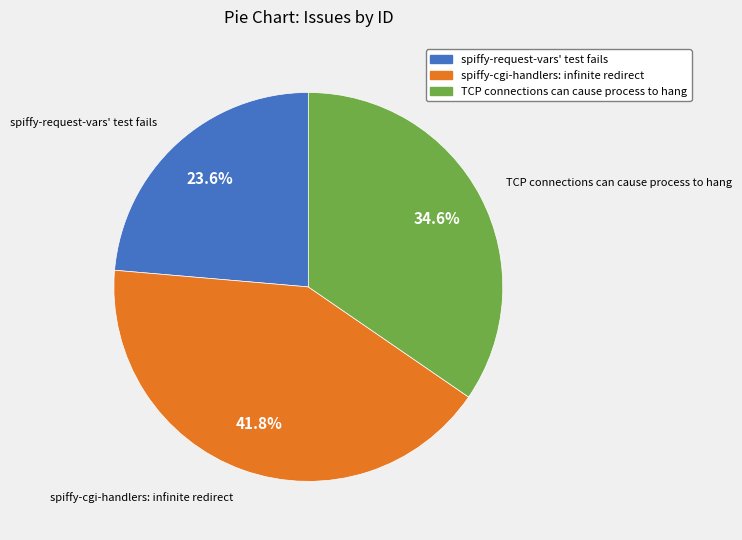

Which slice is the largest?

spiffy-cgi-handlers: infinite redirect